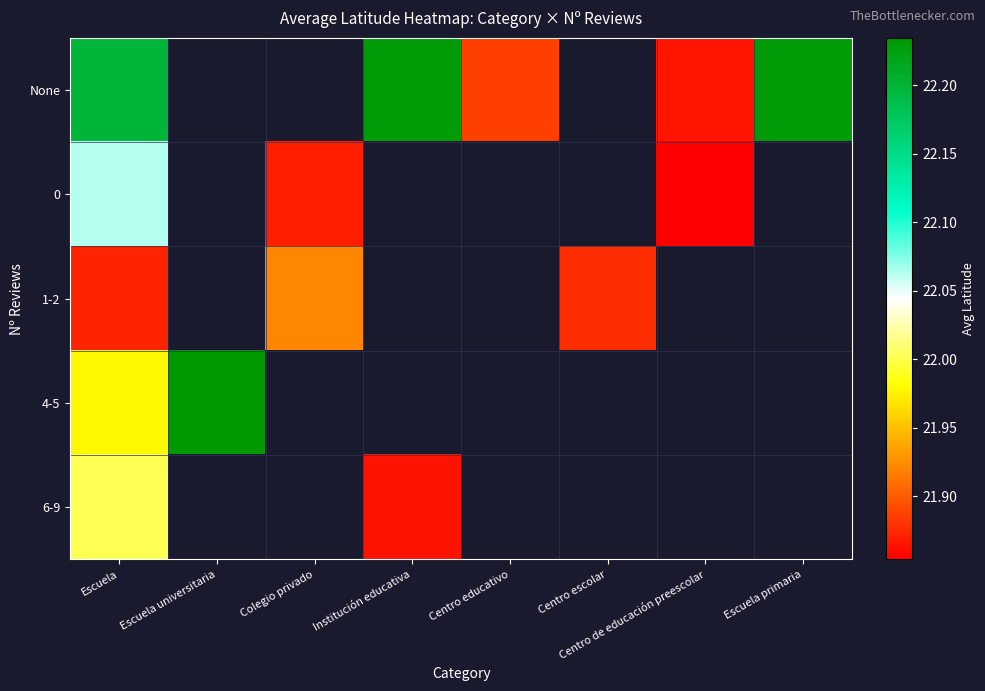

Rank the series by their maximum value, from lowest to highest.

1-2, 6-9, 0, None, 4-5